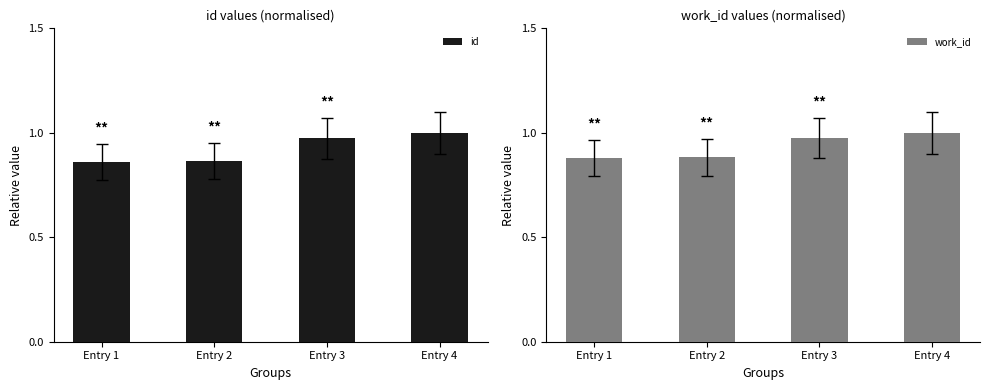

The value of id at Entry 4 is 1.0. True or false?

True